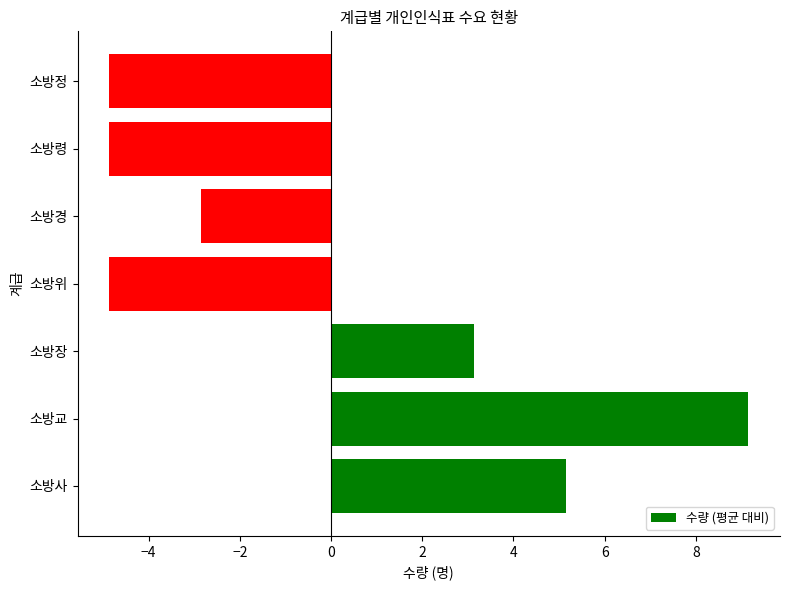

What is the change in value from 소방사 to 소방령?

-10.0